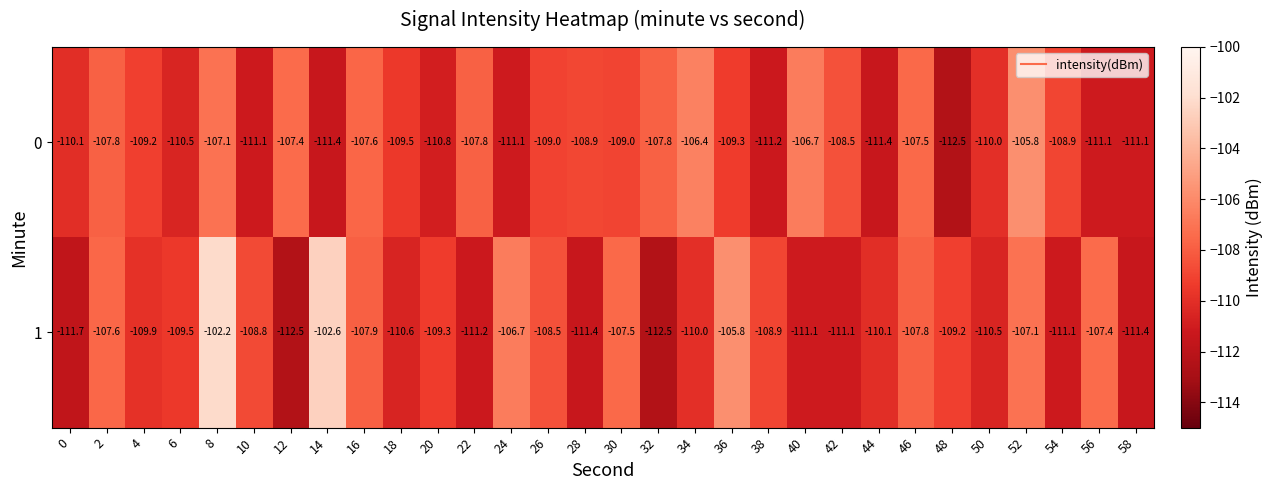

What is the lowest value of the 1 series?

-112.5